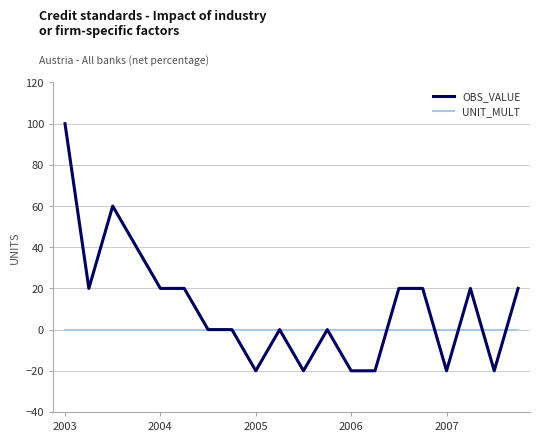

Which series has the largest range (max minus min)?

OBS_VALUE